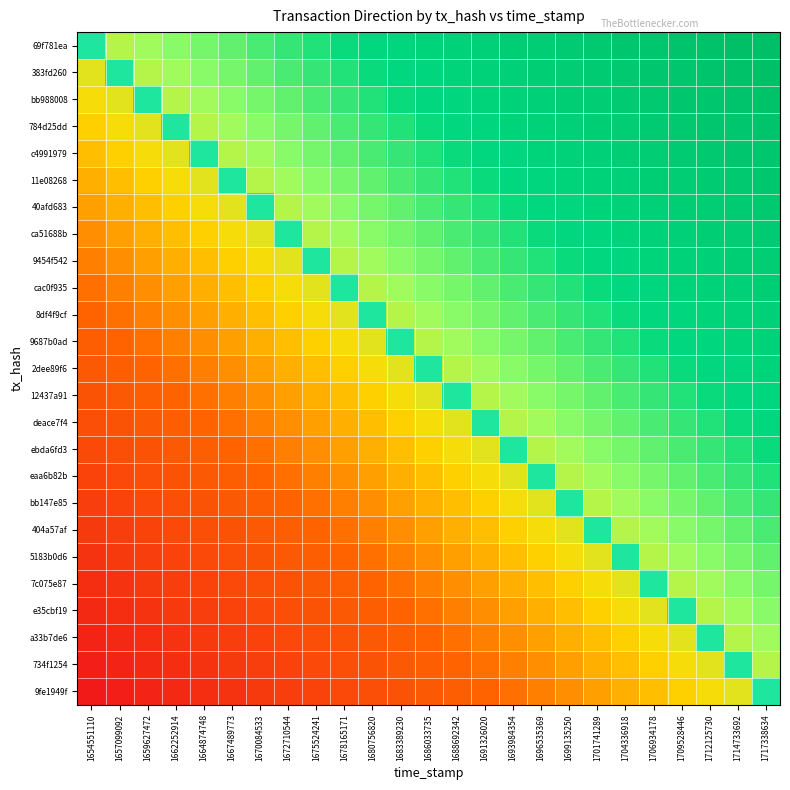

What is the spread (max minus min) of values at 1693984354?

1